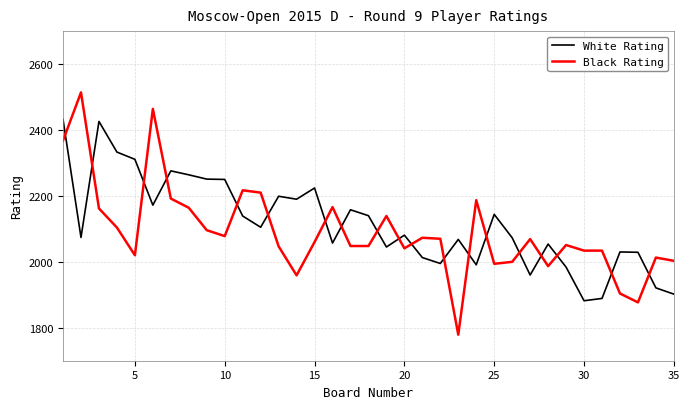

What is the minimum value shown in the chart?

1779